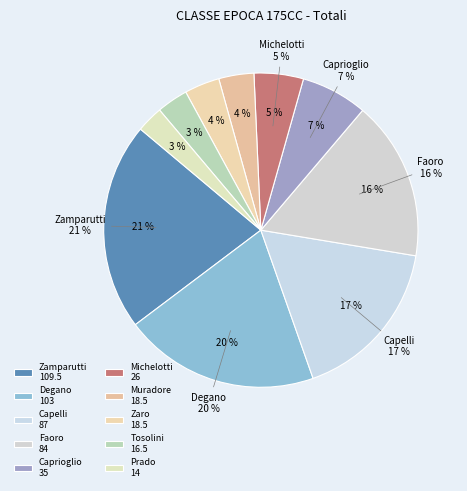

What is the largest slice in the pie chart?

Zamparutti Alessandro